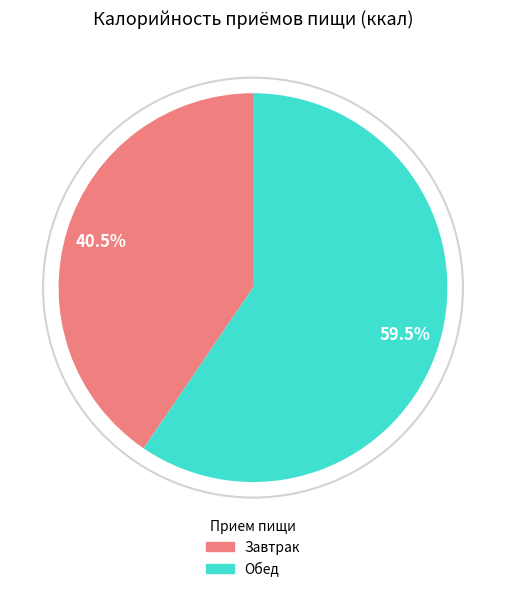

To the nearest percent, what is the difference between the Обед and Завтрак slice percentages?

19%